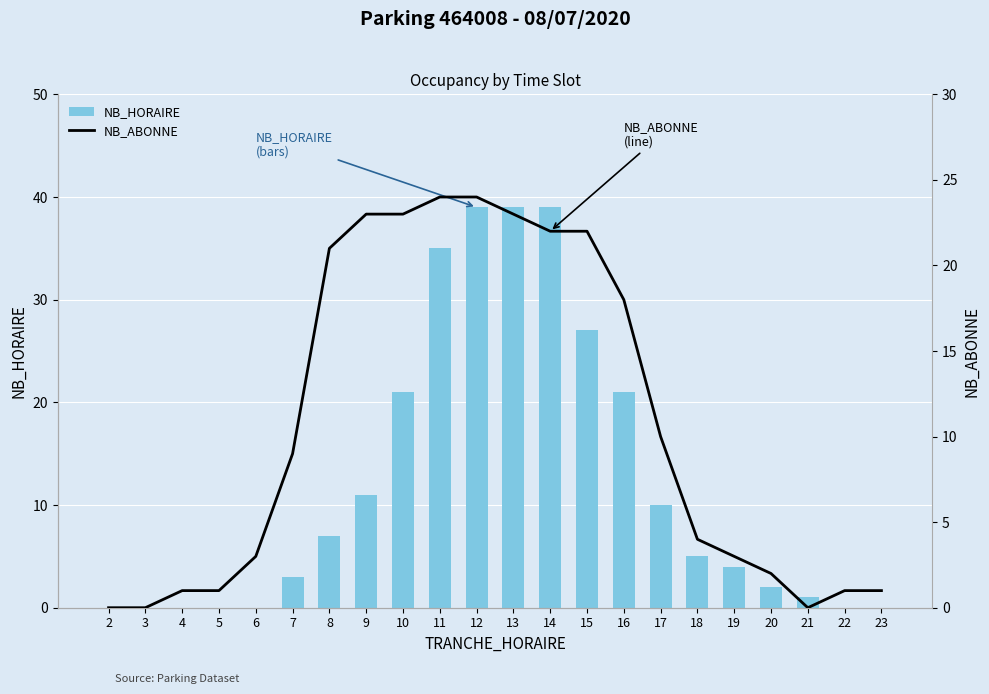

How many groups of bars are there?

22